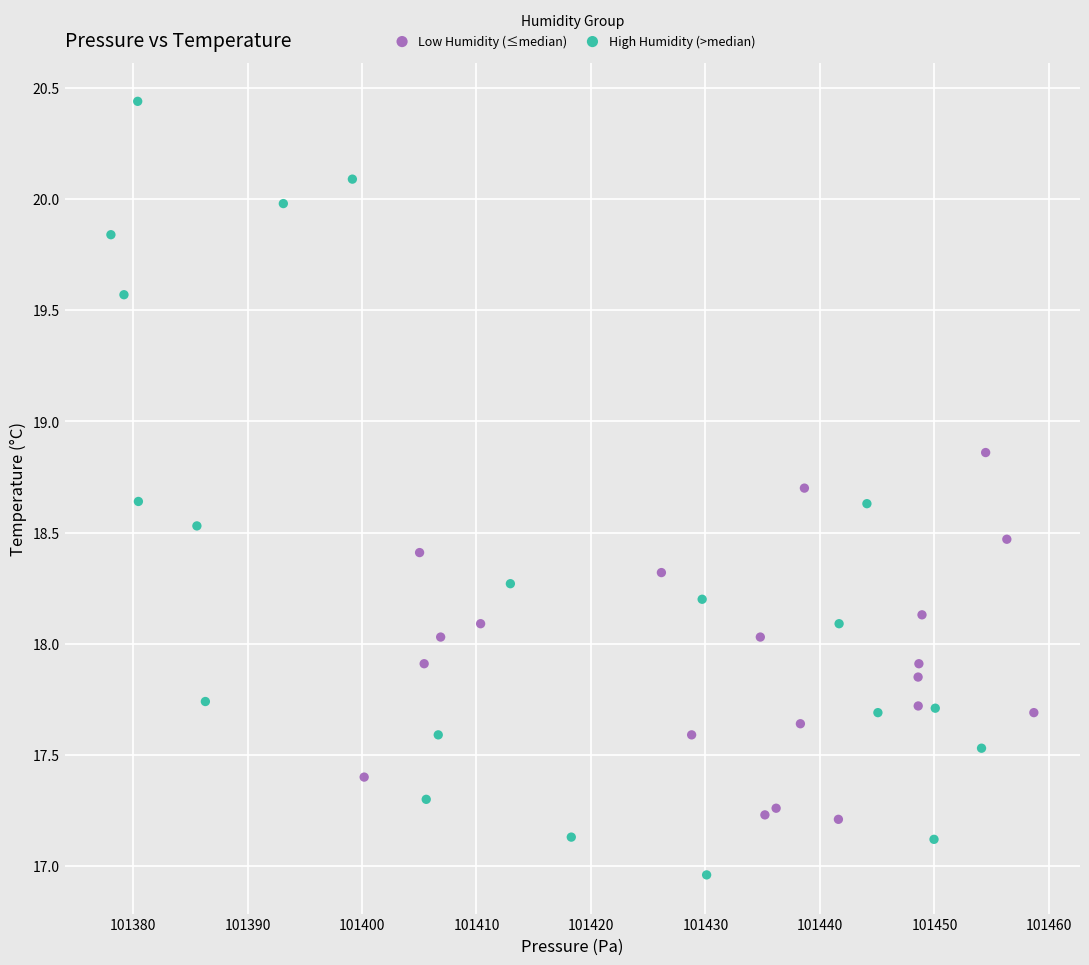

What are all the series names shown in the legend?

Low Humidity (≤median), High Humidity (>median)